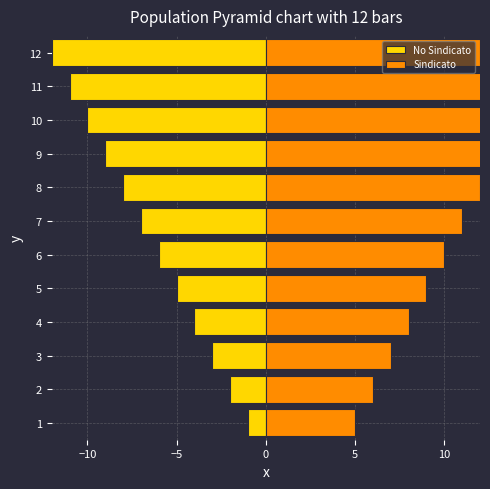

List the series in order of their peak value, lowest first.

No Sindicato, Sindicato